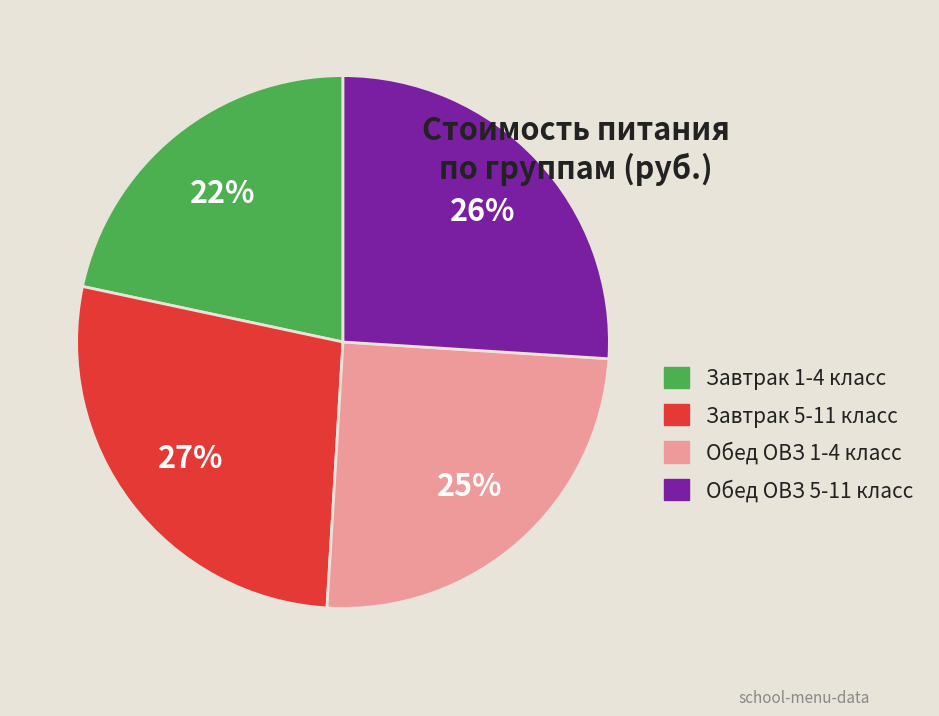

Is the sum of Завтрак 1-4 класс and Обед ОВЗ 5-11 класс greater than half?

No